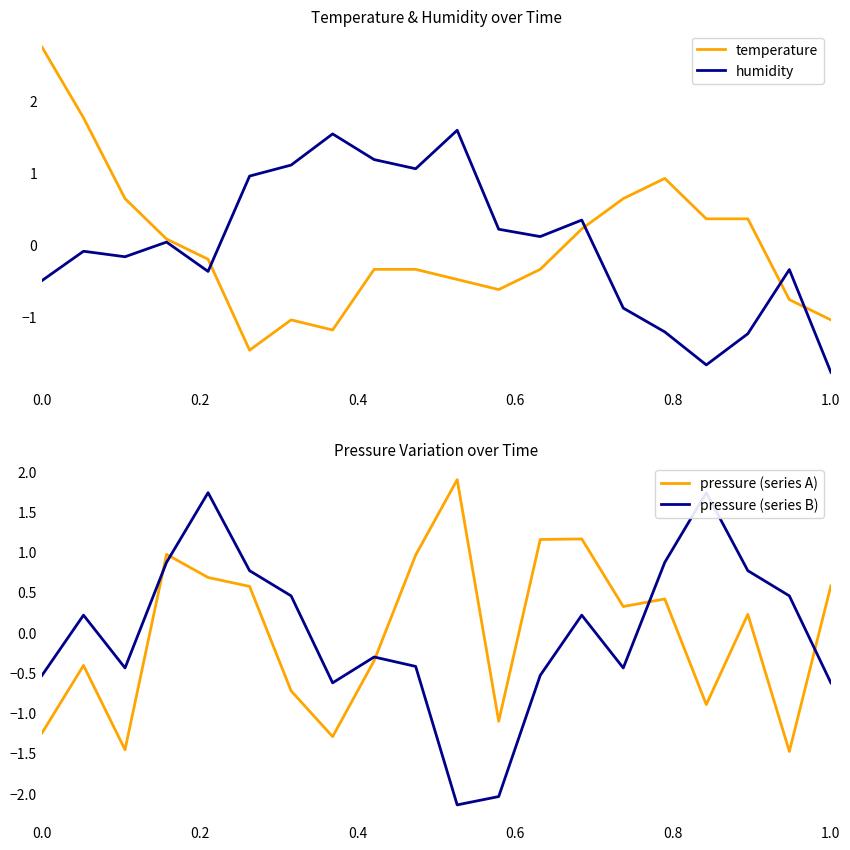

Is it true that temperature equals 4.1 at 0.0?

False